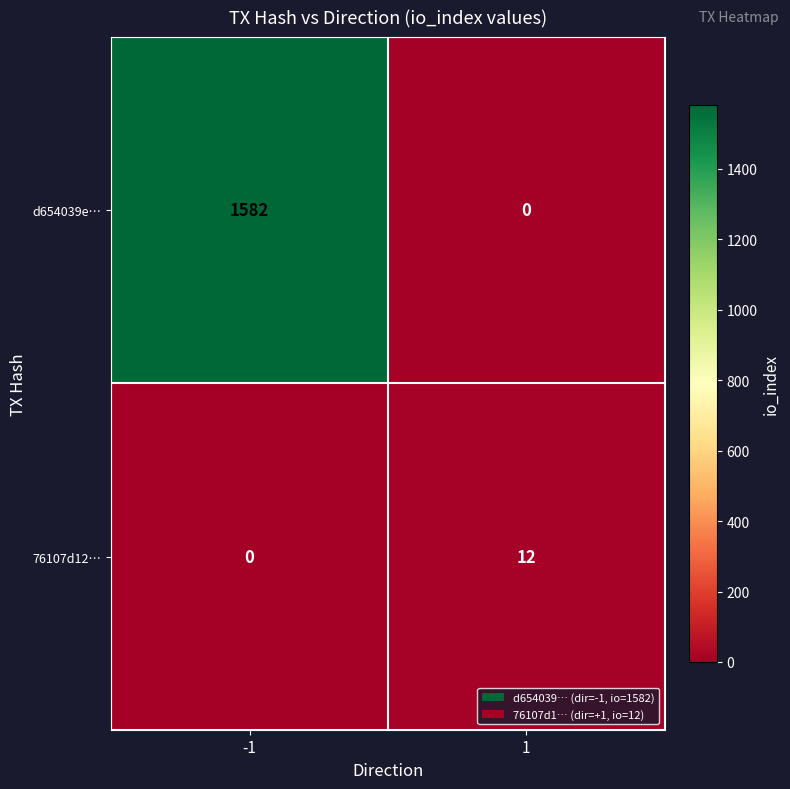

What is the average value of the d654039e… series?

791